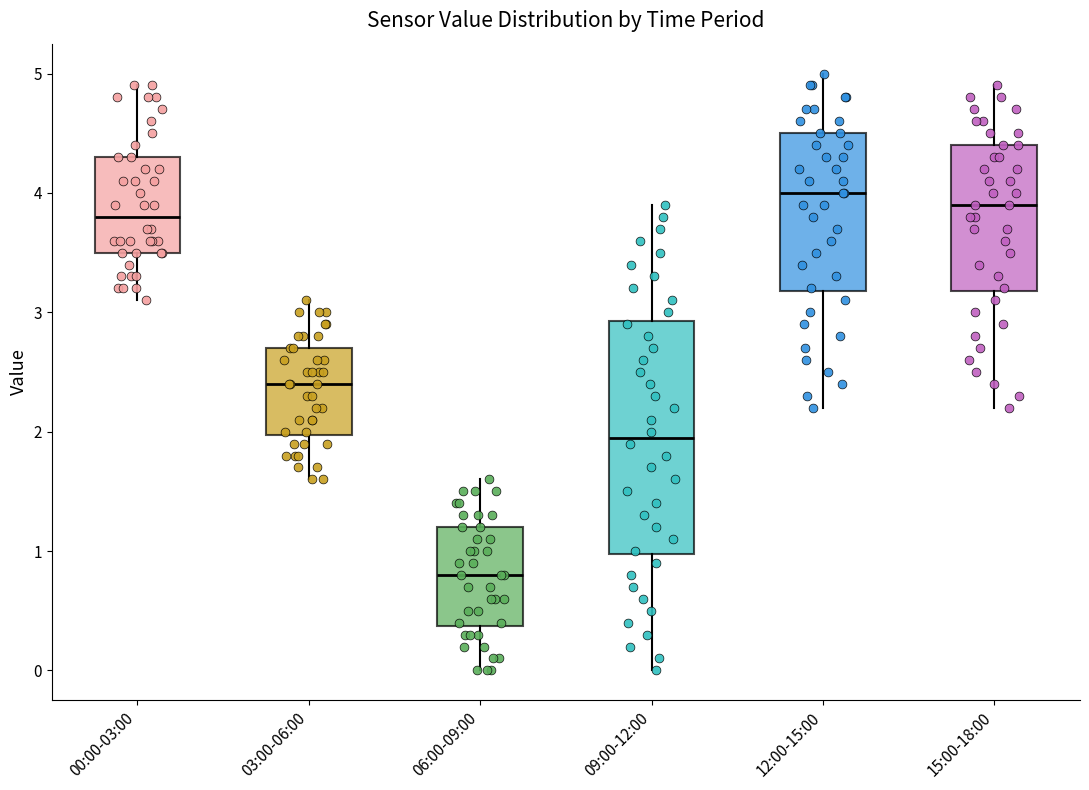

Which box has the highest median line?

12:00-15:00